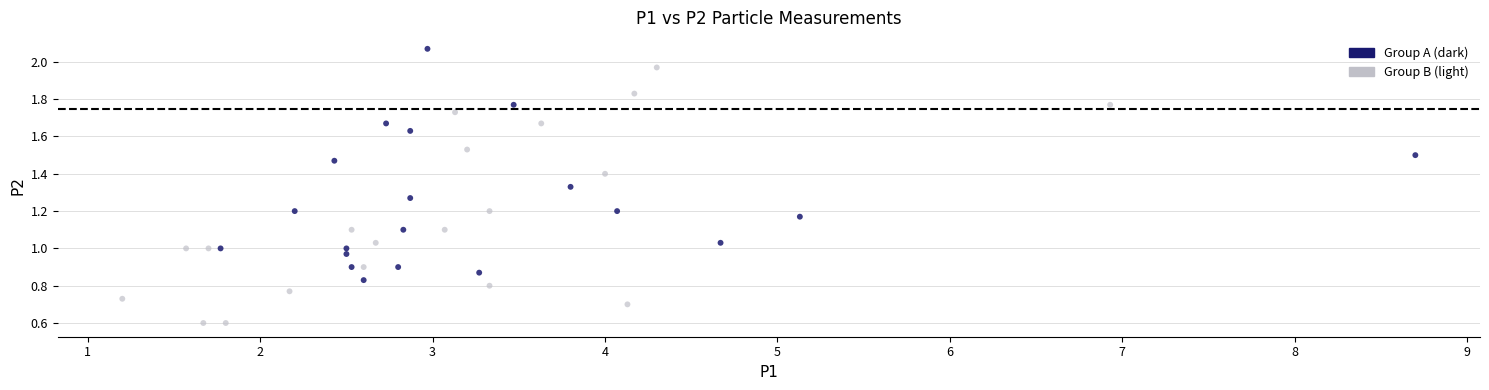

Which series contains the highest Y value?

Group A (dark)